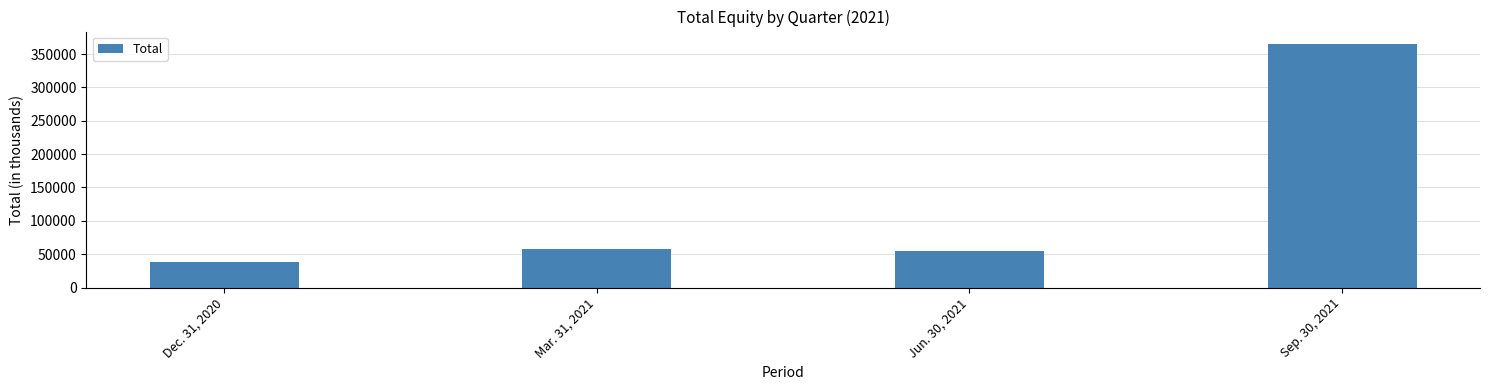

Is it true that the value at Mar. 31, 2021 is 57891?

True